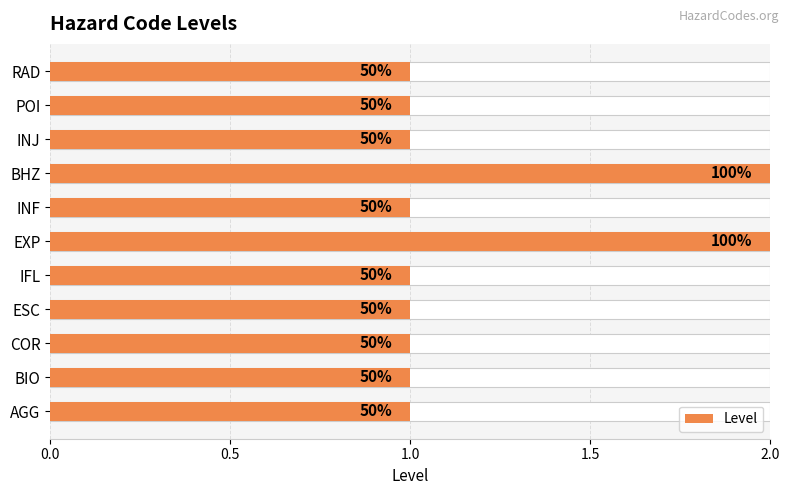

How many categories are shown in the chart?

11